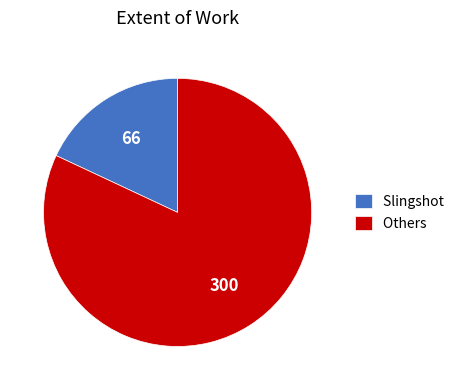

How many slices are in this pie chart?

2